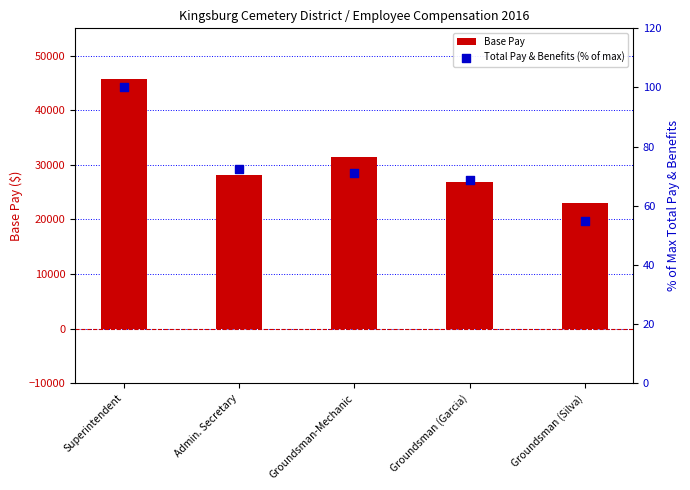

Which series reaches the maximum Y coordinate?

Base Pay